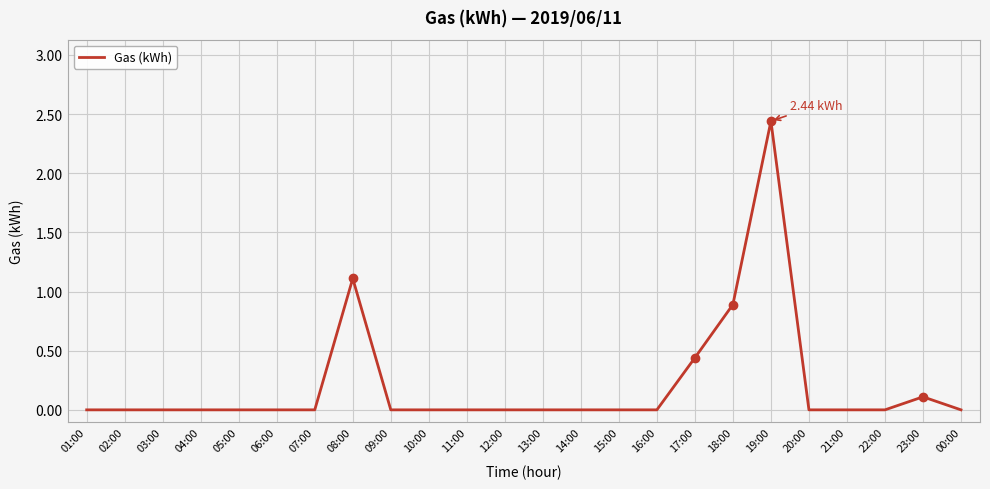

What is the change in value from 13:00 to 23:00?

+0.1